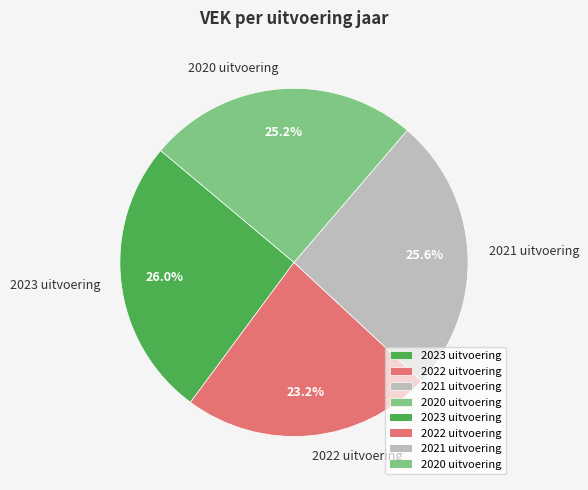

How many segments does this pie chart have?

4